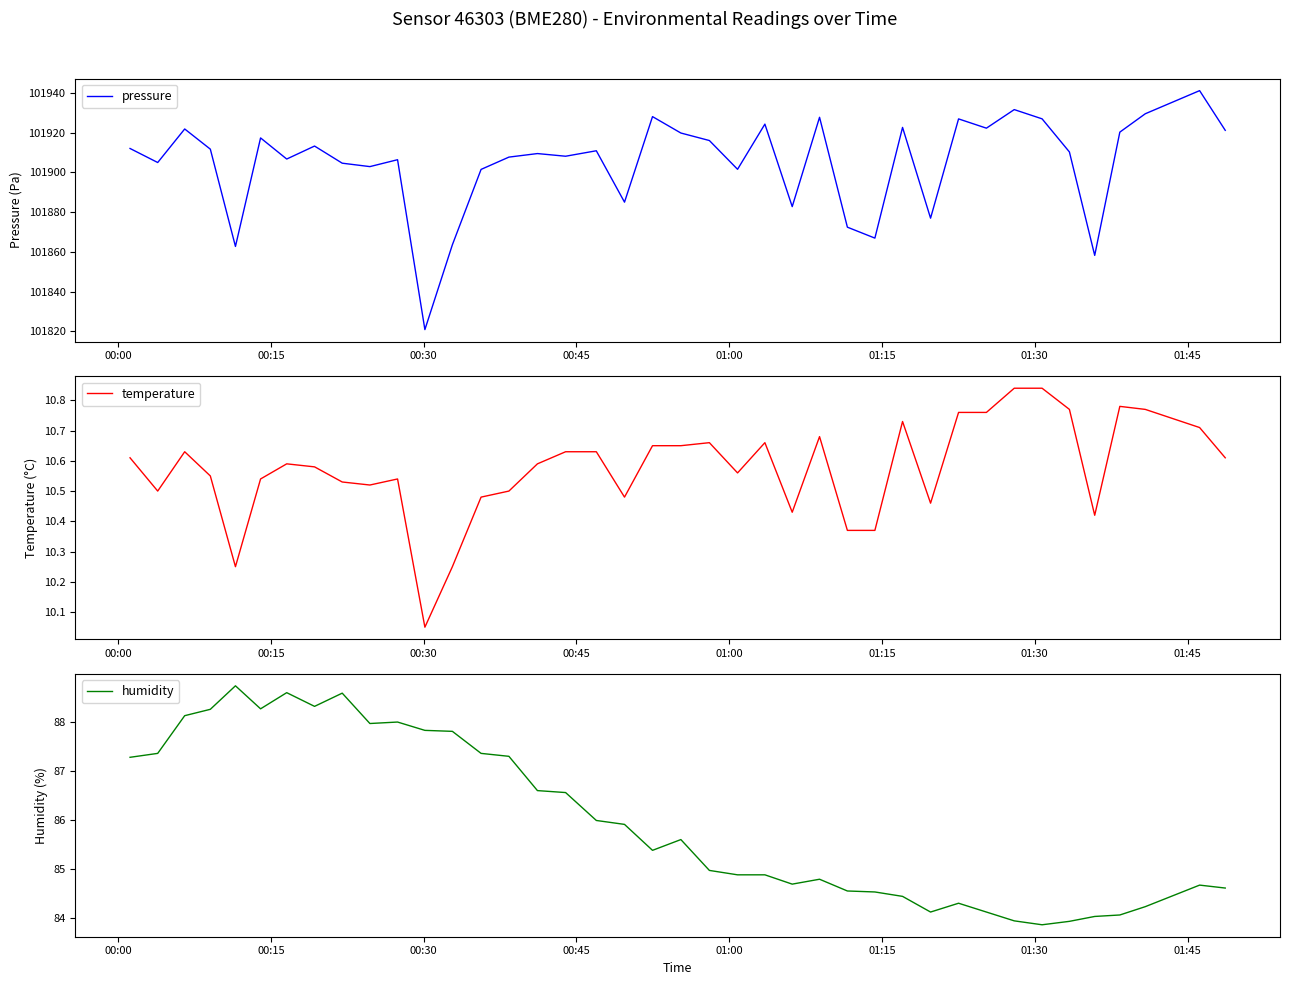

True or false: temperature has more than 0 interior local peaks.

True